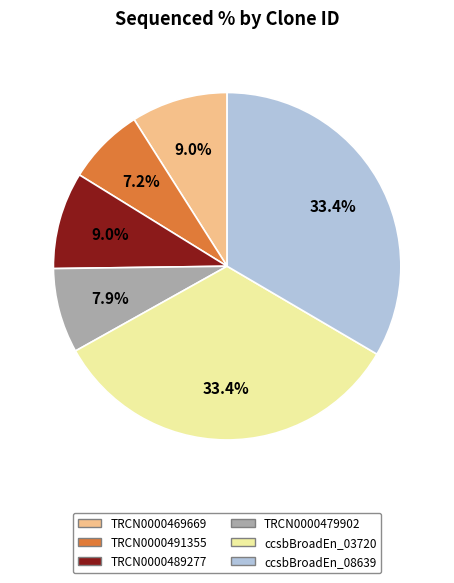

Is there any slice that represents more than half of the pie?

No